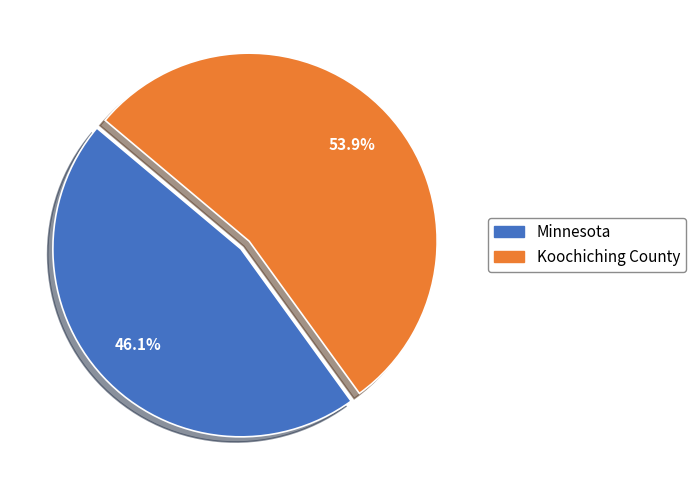

How many slices are in this pie chart?

2